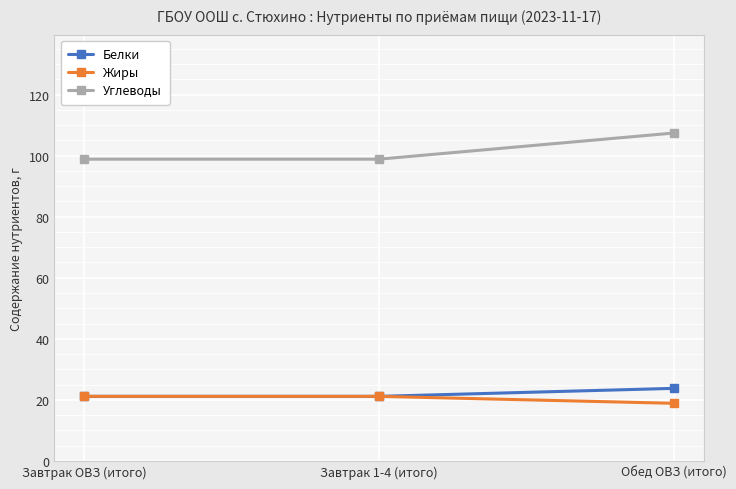

What is the approximate value of Углеводы at Обед ОВЗ (итого)?

107.4